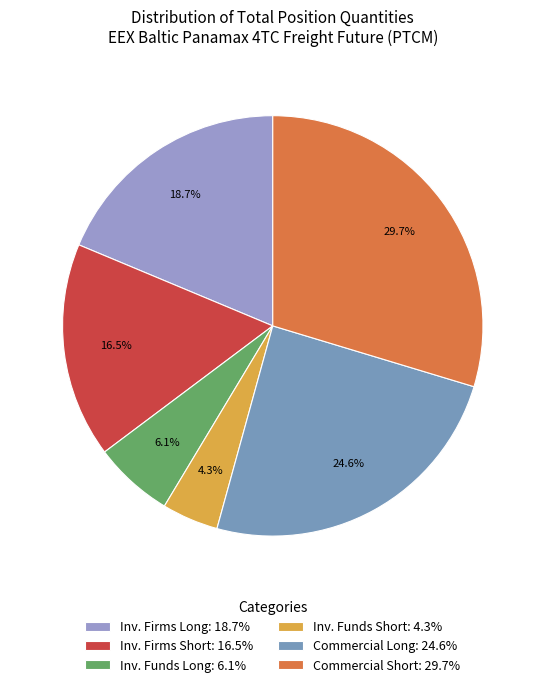

Is there any slice that represents more than half of the pie?

No